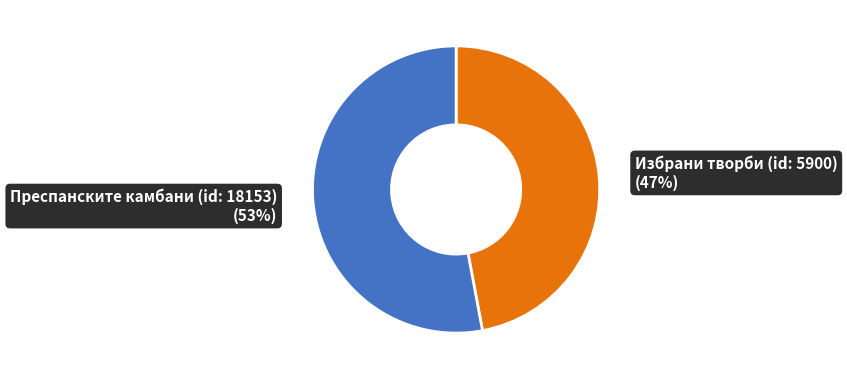

Is there a majority slice in this chart?

Yes